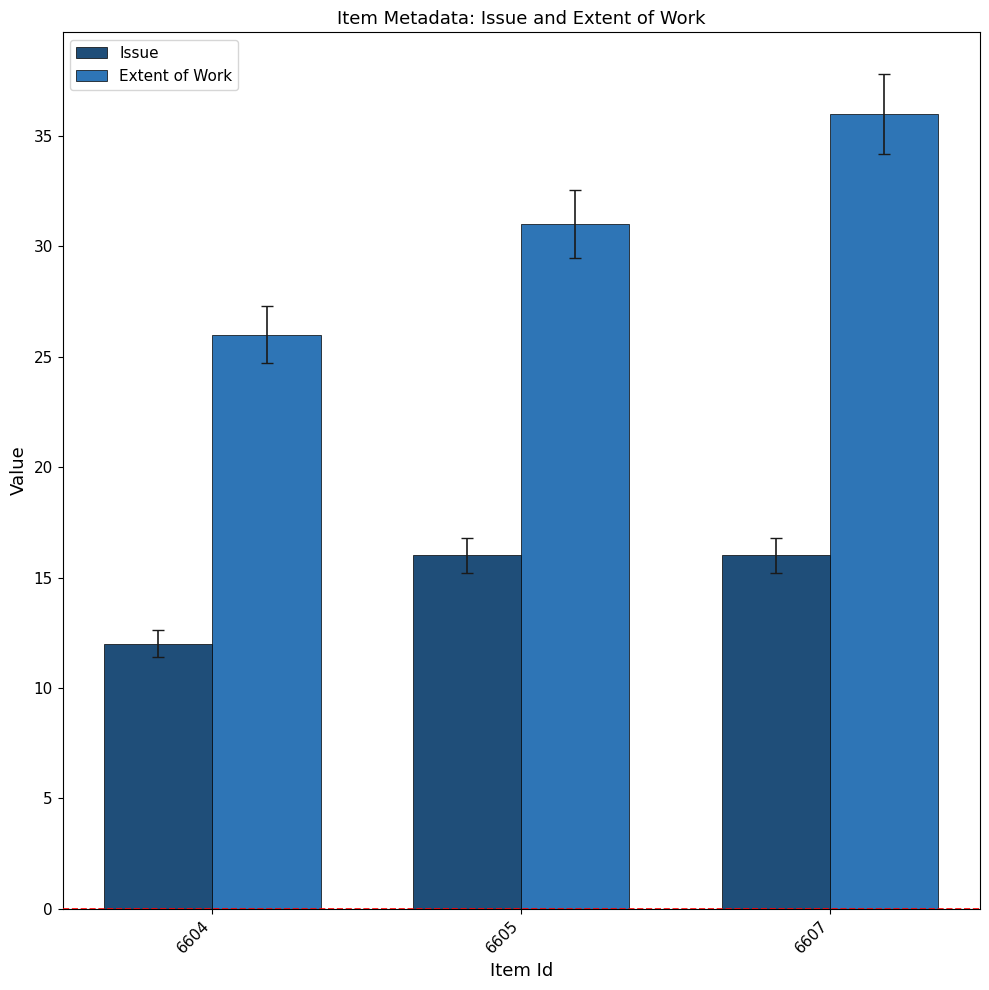

At 6604, list the series in order from largest to smallest.

Extent of Work, Issue